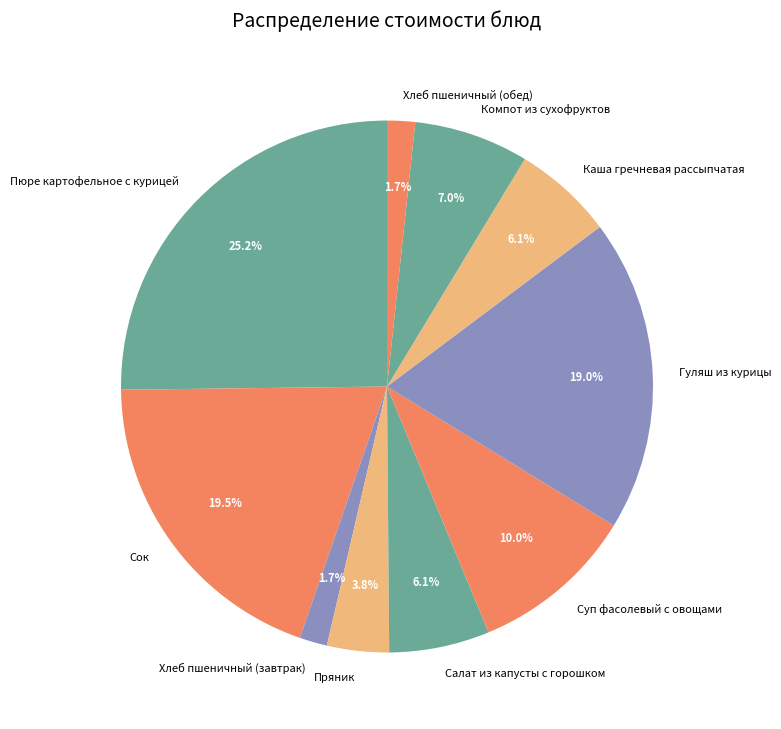

What percentage is the Хлеб пшеничный (завтрак) slice, to the nearest percent?

2%